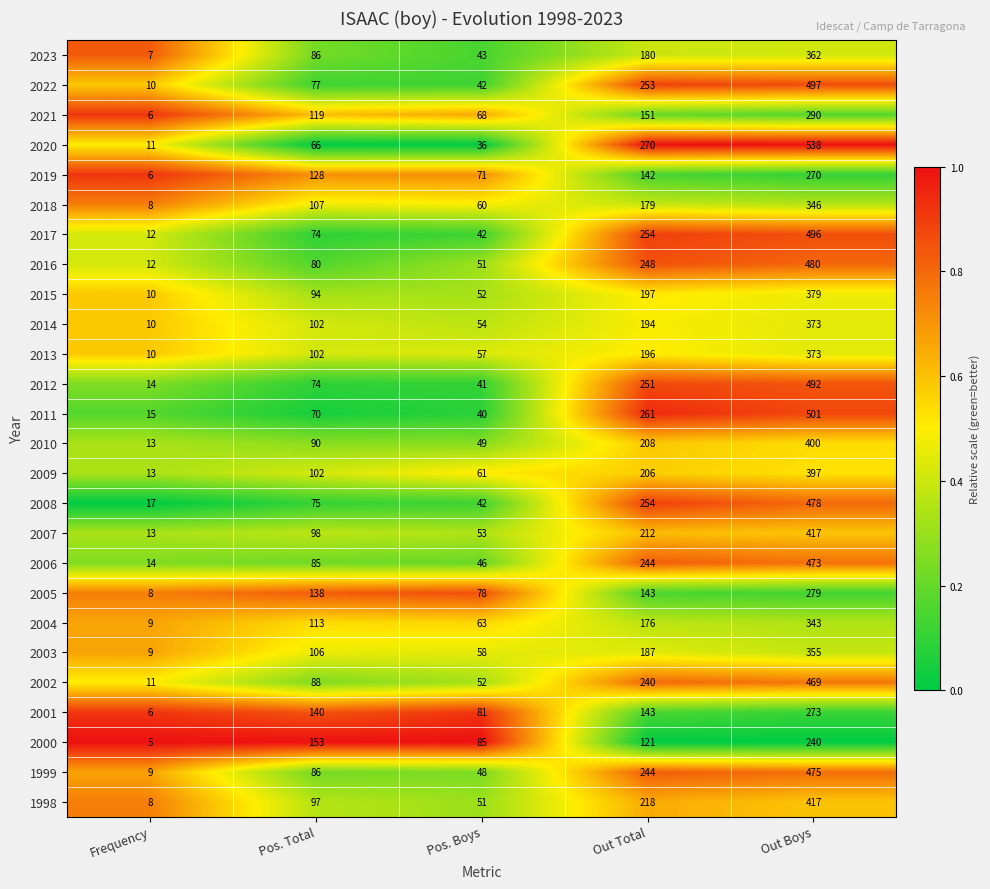

What is the sum of all 2005 values?

646